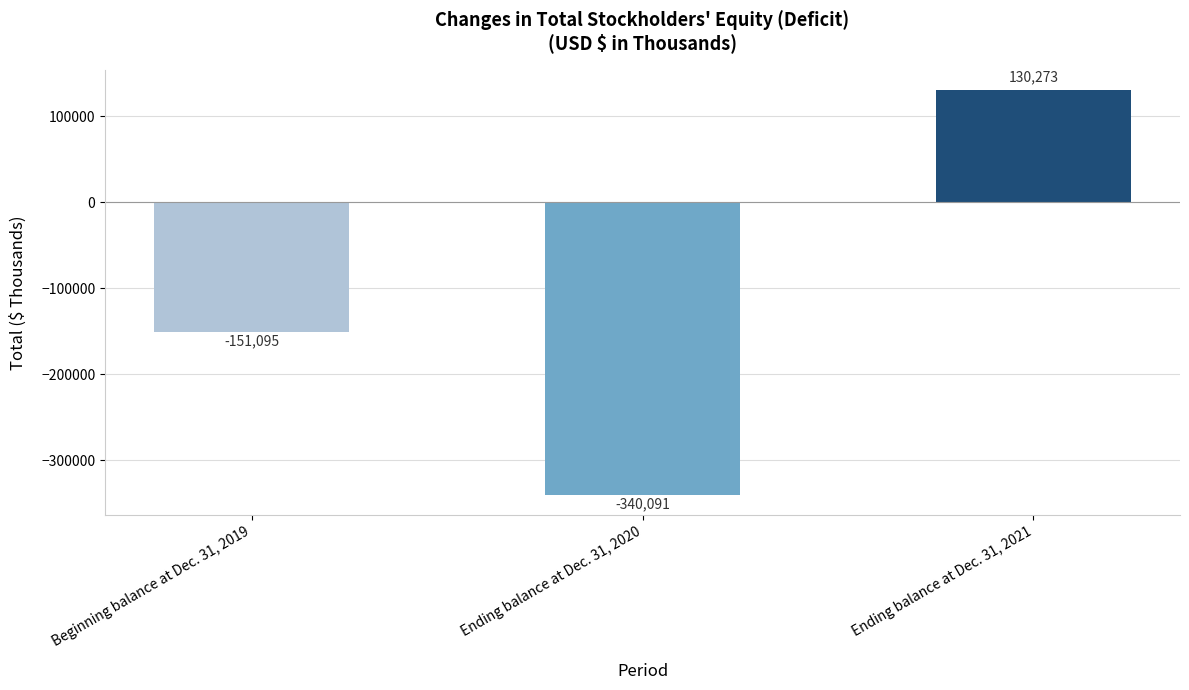

At which label is the value closest to -104909?

Beginning balance at Dec. 31, 2019